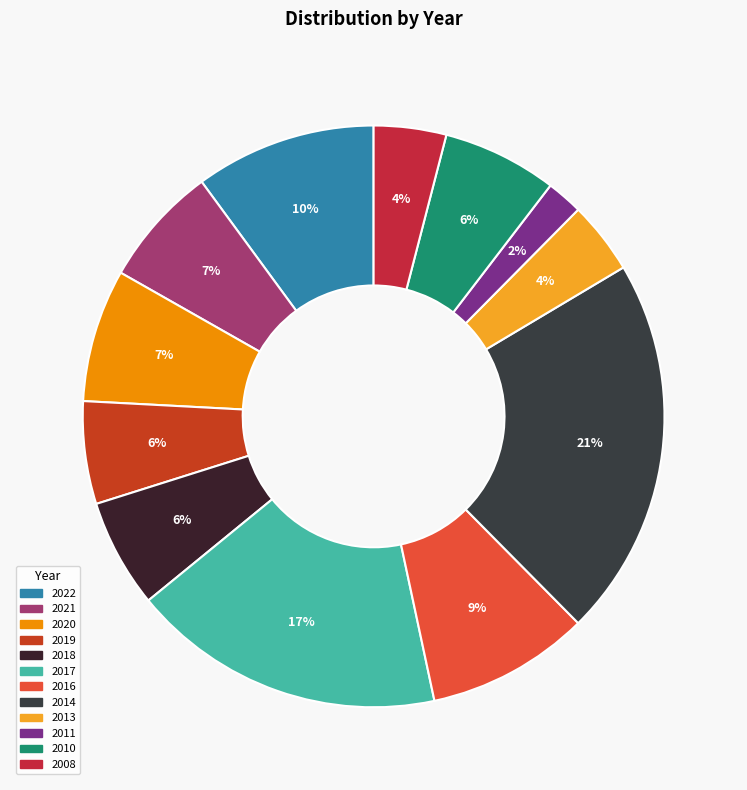

Which has a higher value, 2019 or 2022?

2022